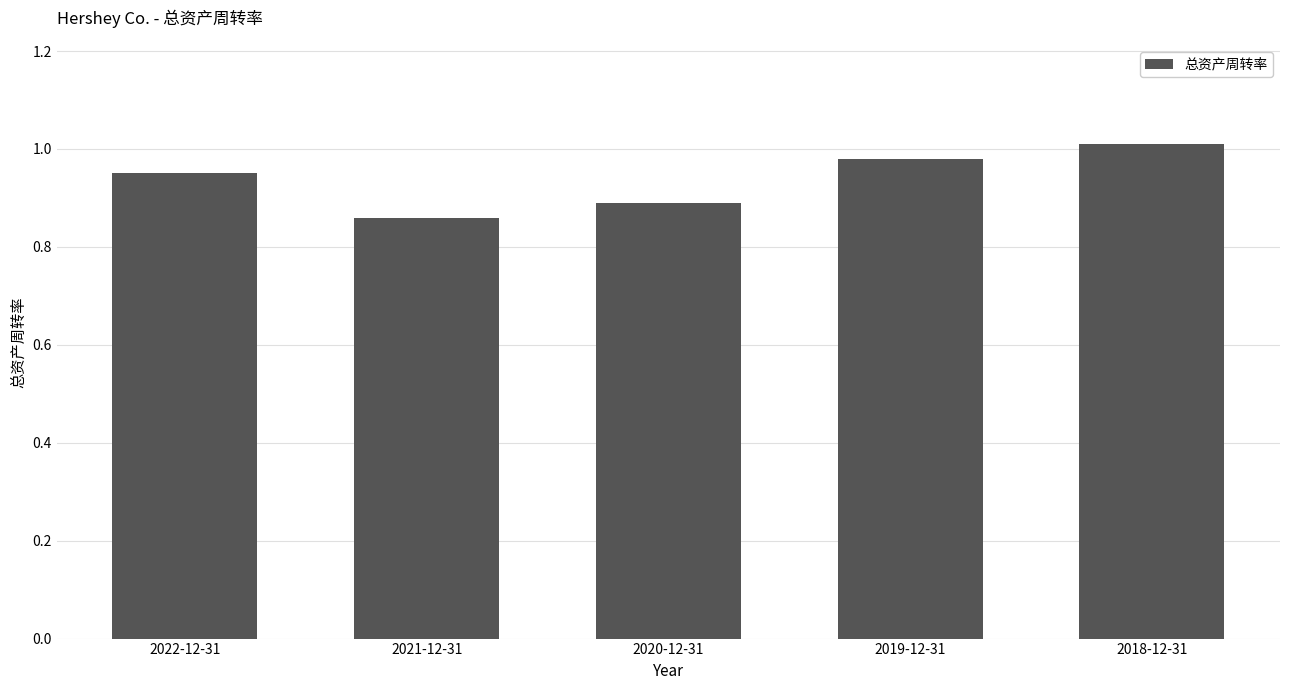

What is the label of the 2nd bar from the right?

2019-12-31